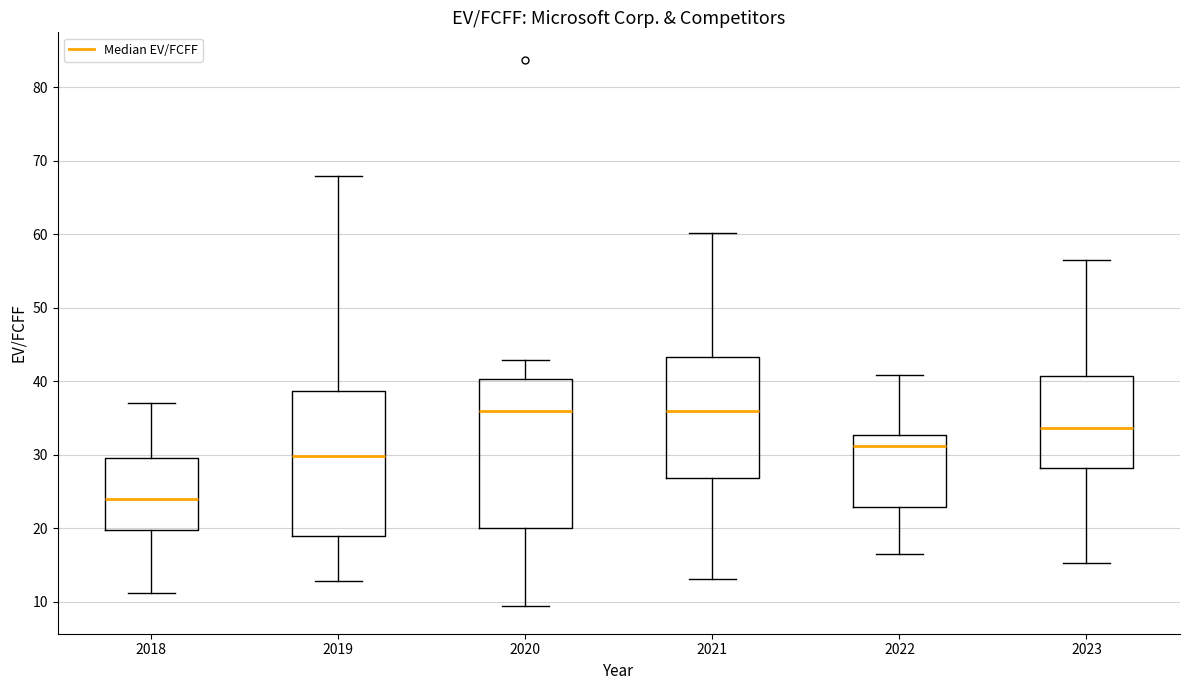

Reading left to right, transcribe this box plot: for each box, give where its median line is, the range the box spans, and where its two whiskers end, as read against the y-axis. The values are not printed on the chart, so give them approximately, as read against the axis.

2018: median 24, box 20 to 30, whiskers 11 to 37
2019: median 30, box 19 to 39, whiskers 13 to 68
2020: median 36, box 20 to 40, whiskers 9 to 43
2021: median 36, box 27 to 43, whiskers 13 to 60
2022: median 31, box 23 to 33, whiskers 16 to 41
2023: median 34, box 28 to 41, whiskers 15 to 56